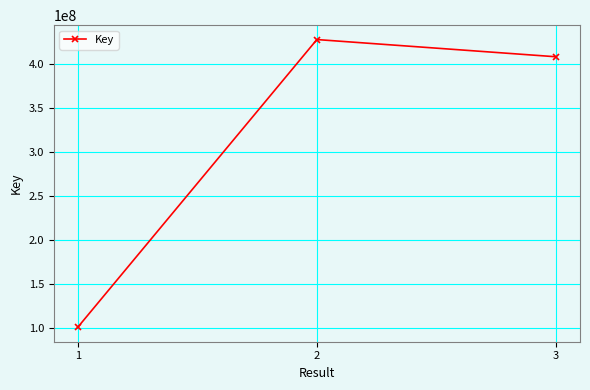

What is the sum of the values at 2 and 3?

836115837